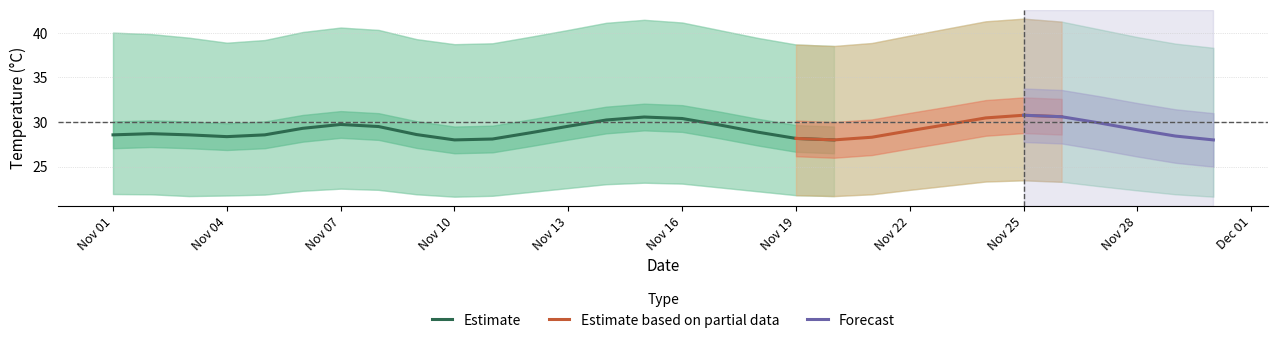

What is the total value across all series at 2?

89.9